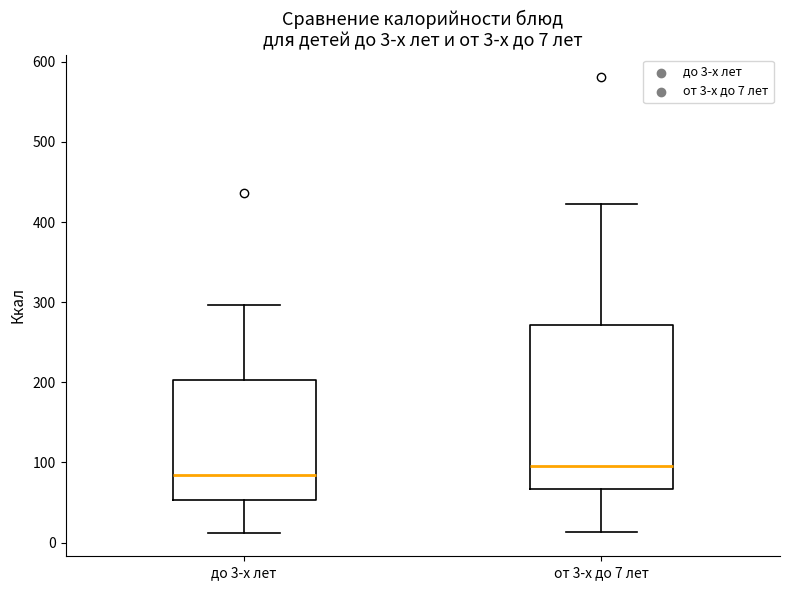

Which box is the tallest, from its lower edge to its upper edge?

от 3-х до 7 лет